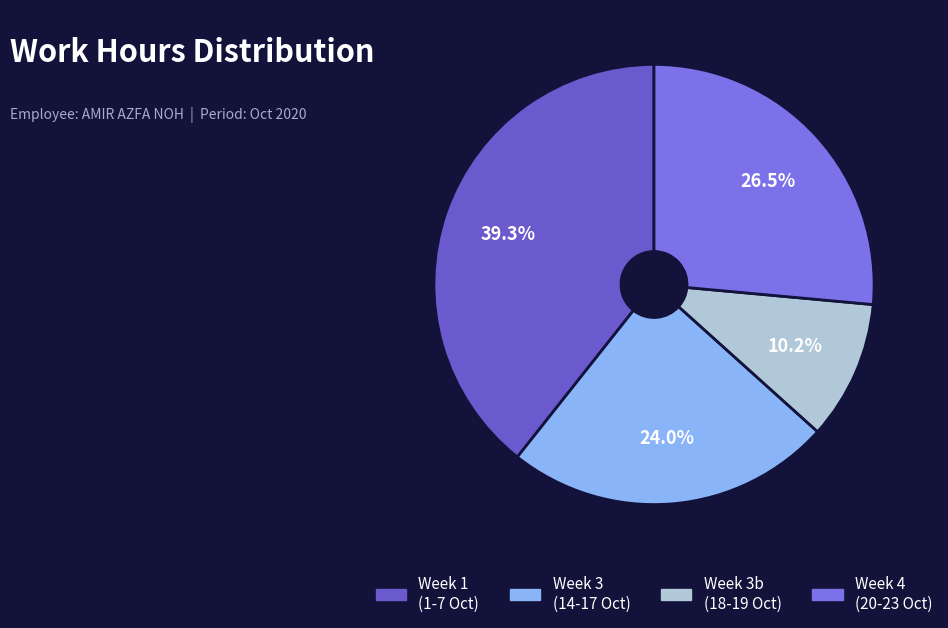

Does any single category account for the majority?

No